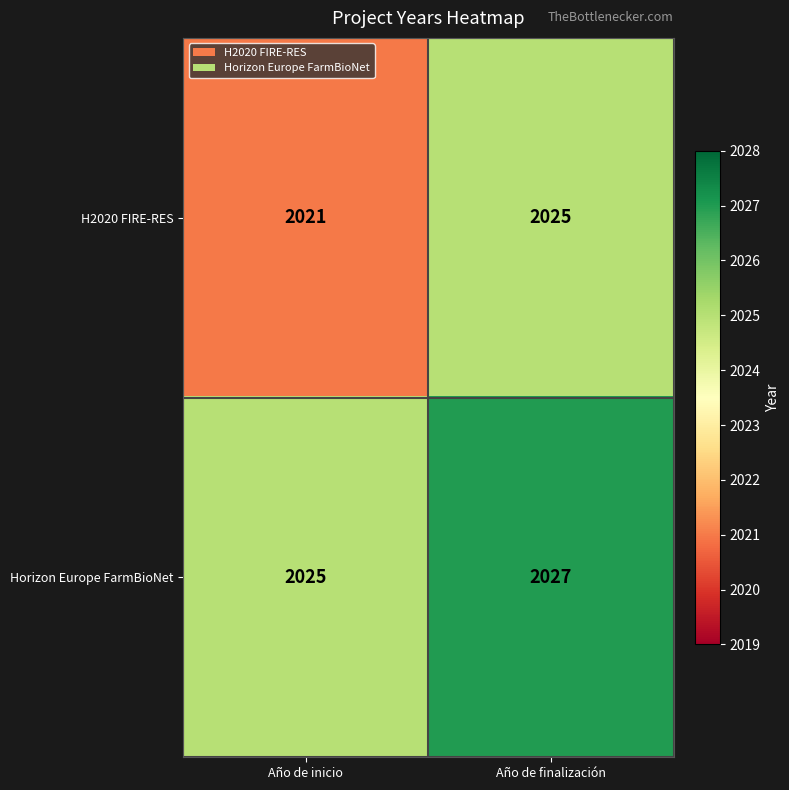

What is the smallest value displayed?

2021